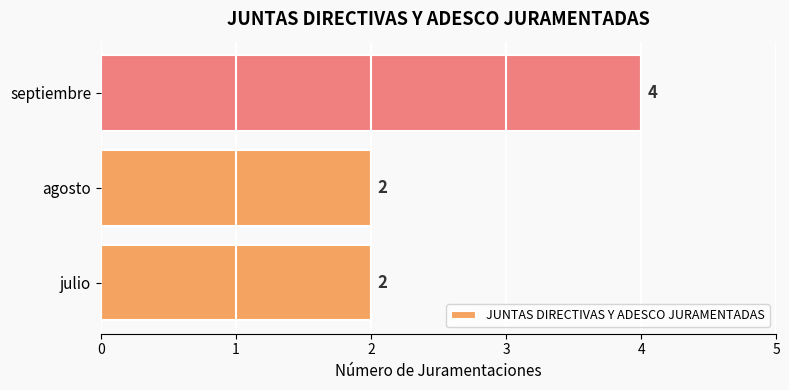

Count the number of categories in the chart.

3